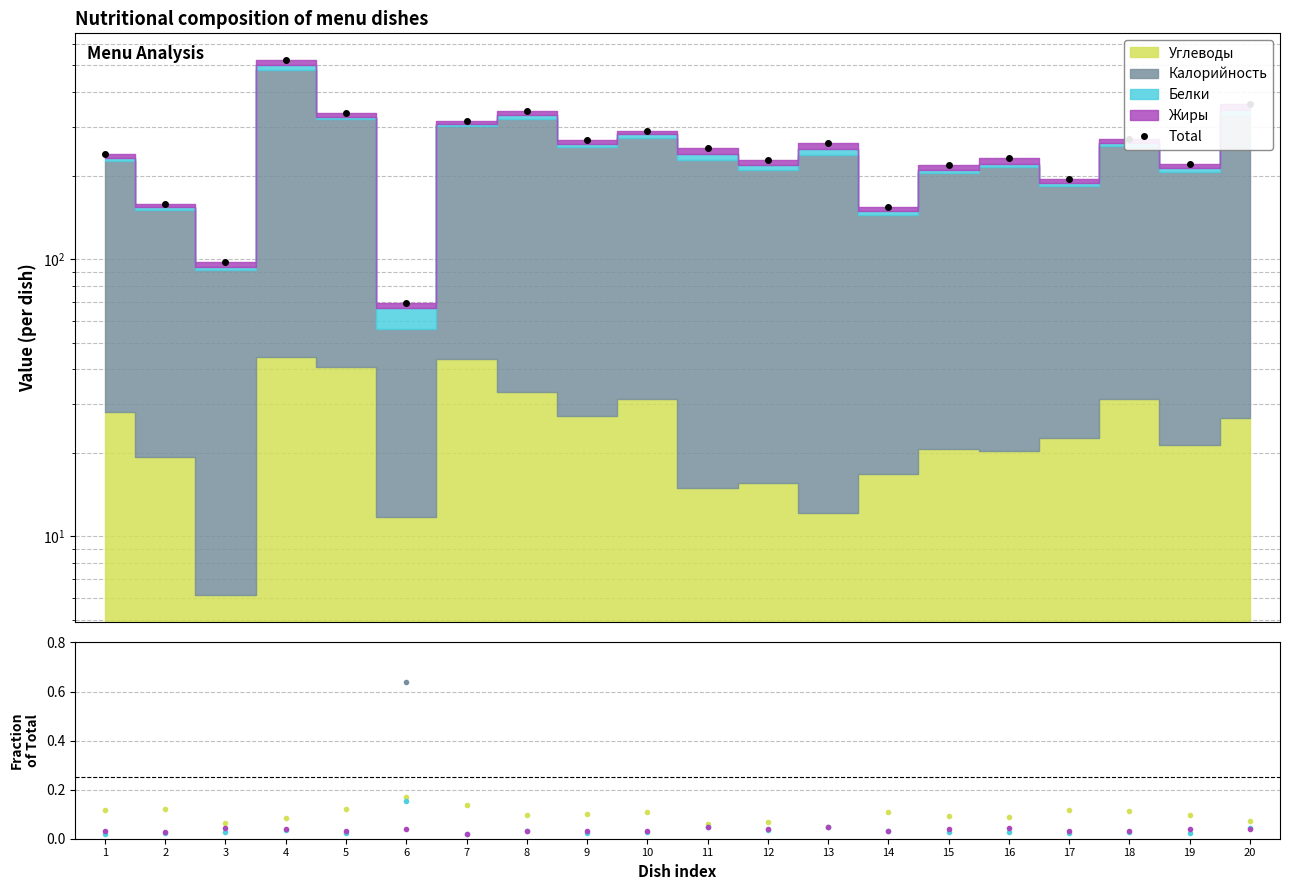

Is it true that Total equals 95.8 at 8?

False